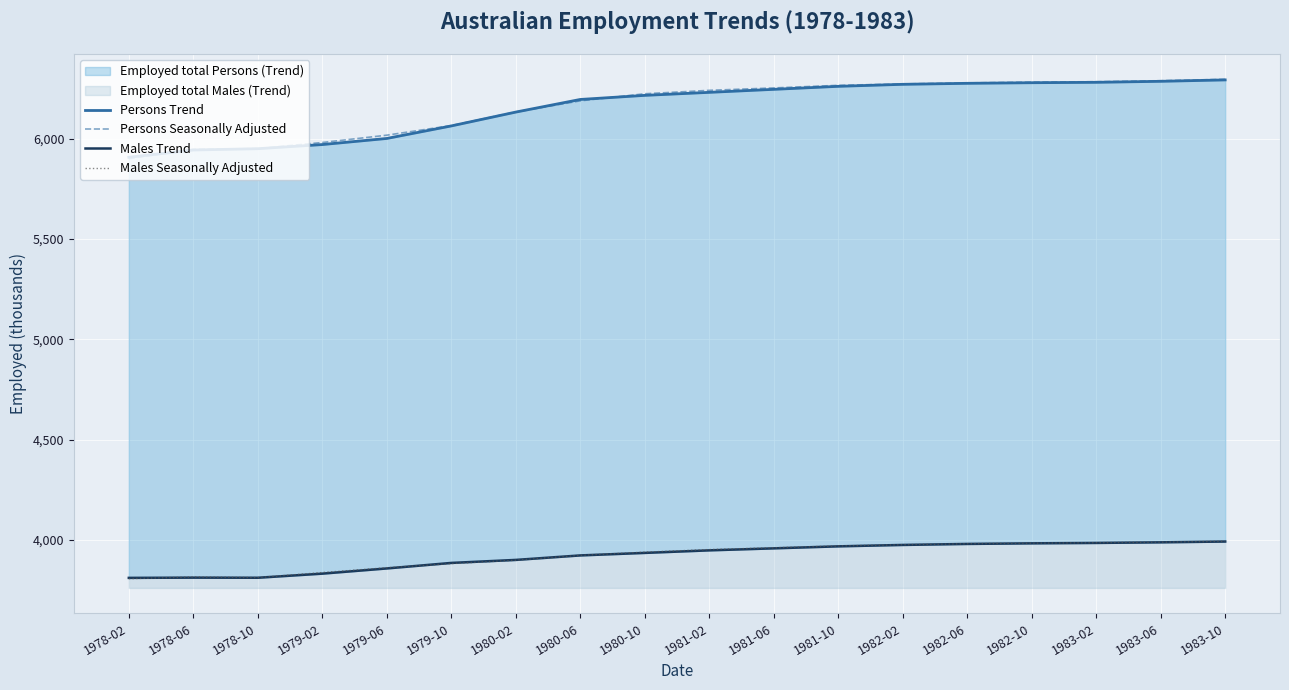

How many data points in Persons Seasonally Adjusted are above 6240?

8